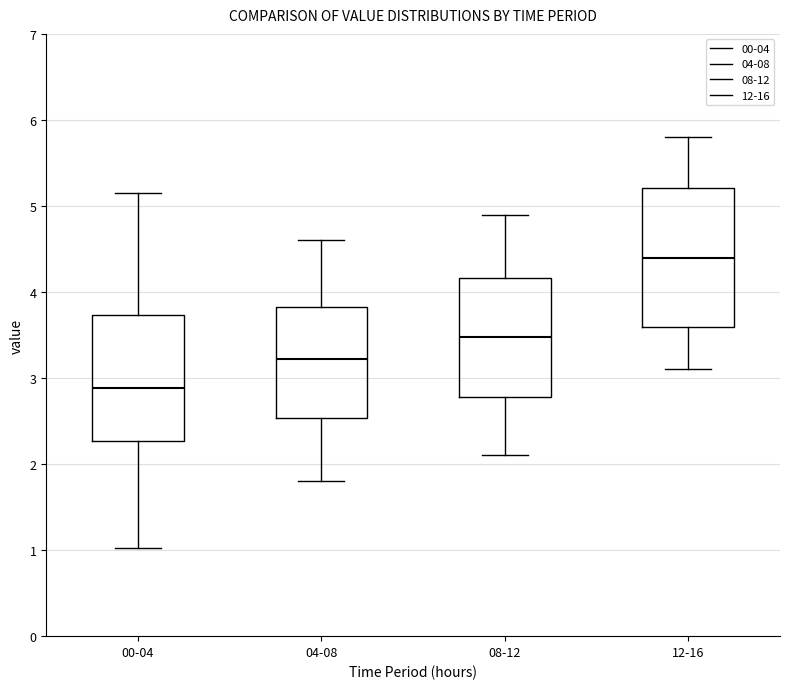

Where does the median line of the box for 00-04 sit on the y-axis? The values are not printed on the chart, so give them approximately, as read against the axis.

2.9